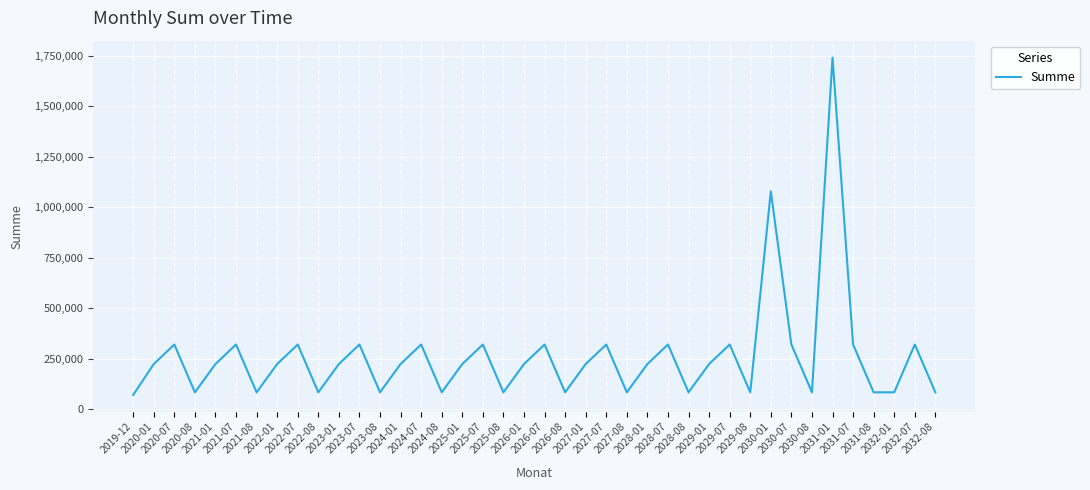

What is the greatest value displayed?

1740215.0